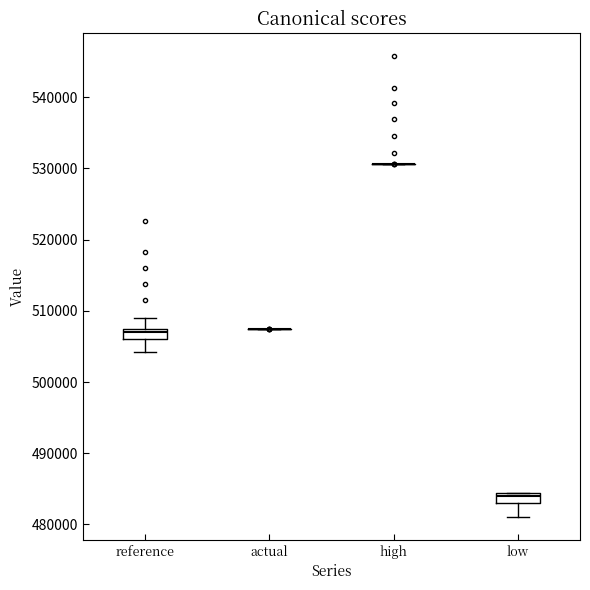

Where is the upper edge of the box for low on the y-axis? The values are not printed on the chart, so give them approximately, as read against the axis.

484000